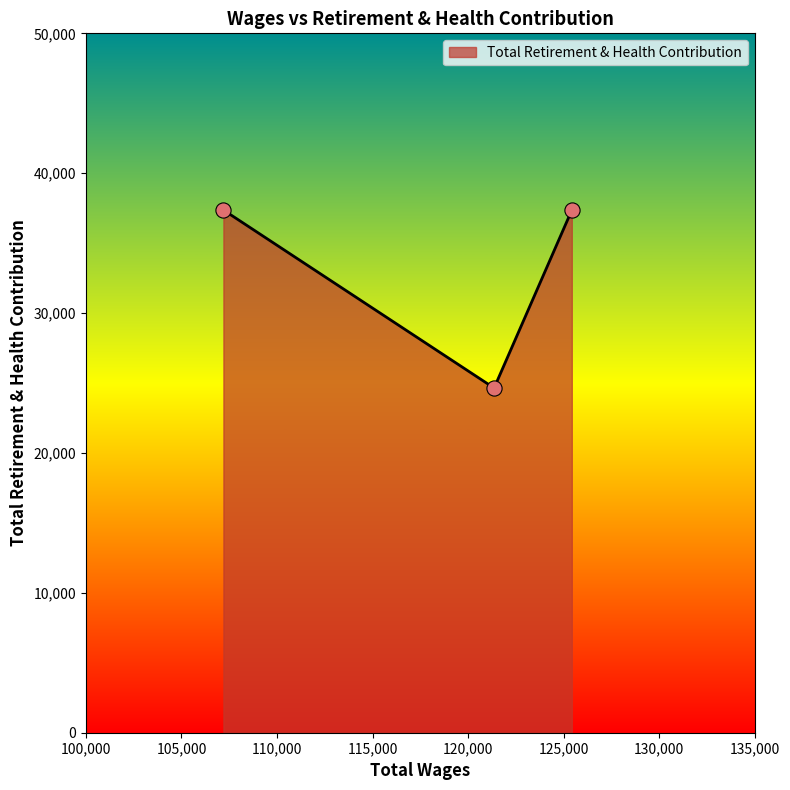

What is the average value?

33123